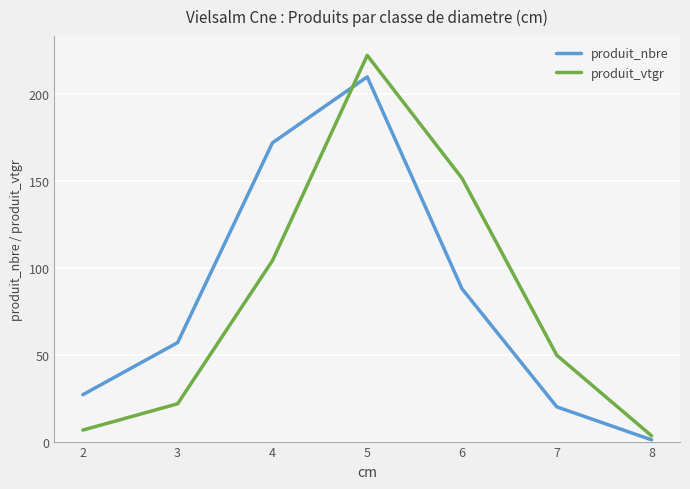

Rank the series by their maximum value, from highest to lowest.

produit_vtgr, produit_nbre